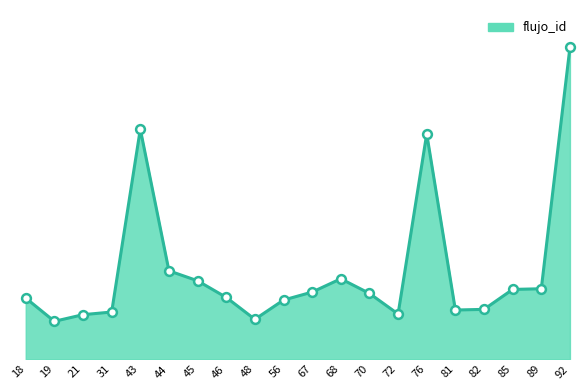

What is the change in value from 76 to 89?

-233